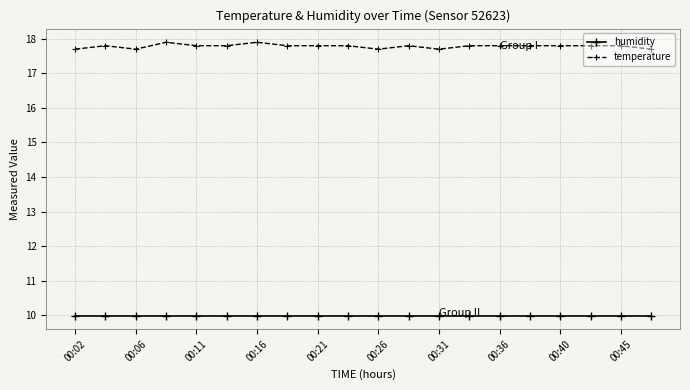

What is the maximum value for humidity?

10.0